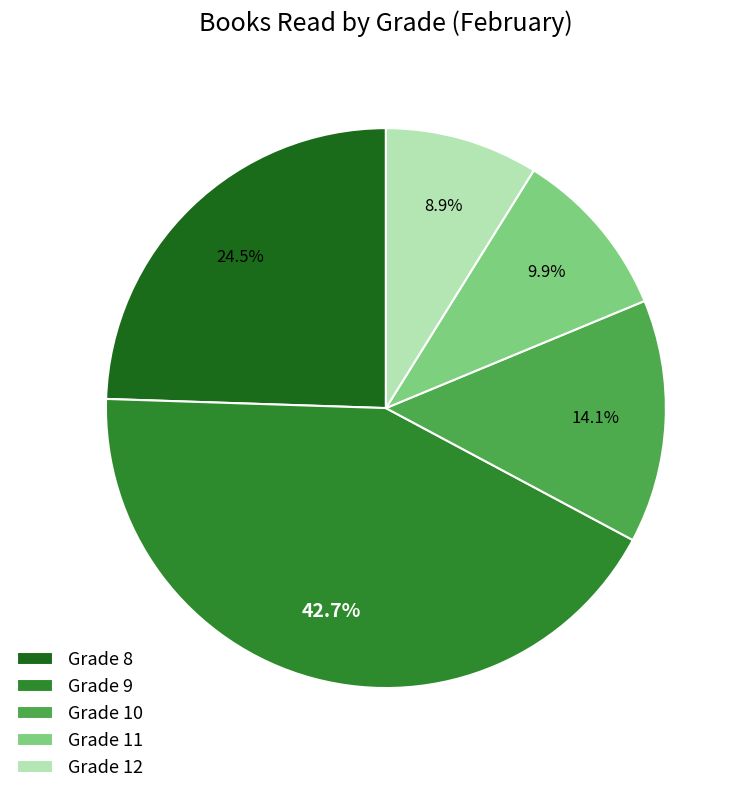

What is the largest slice in the pie chart?

Grade 9